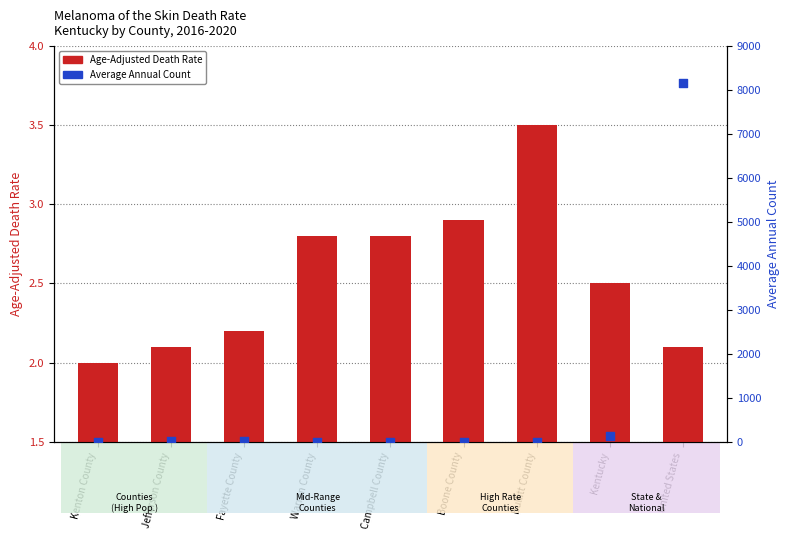

Which series contains the lowest Y value?

Age-Adjusted Death Rate